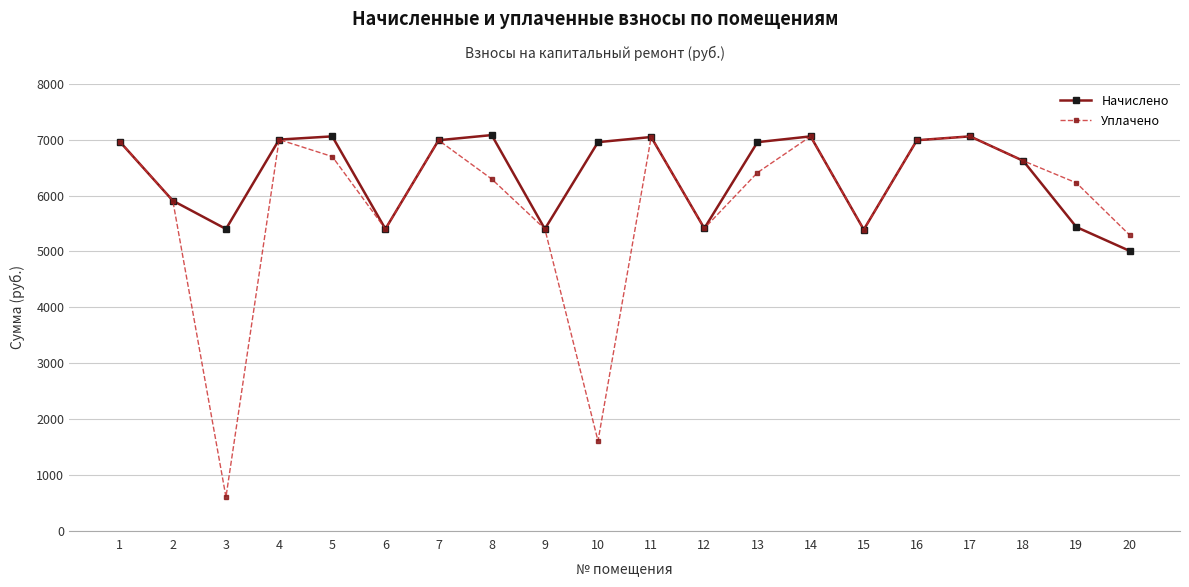

List the series in order of their overall mean, lowest first.

Уплачено, Начислено